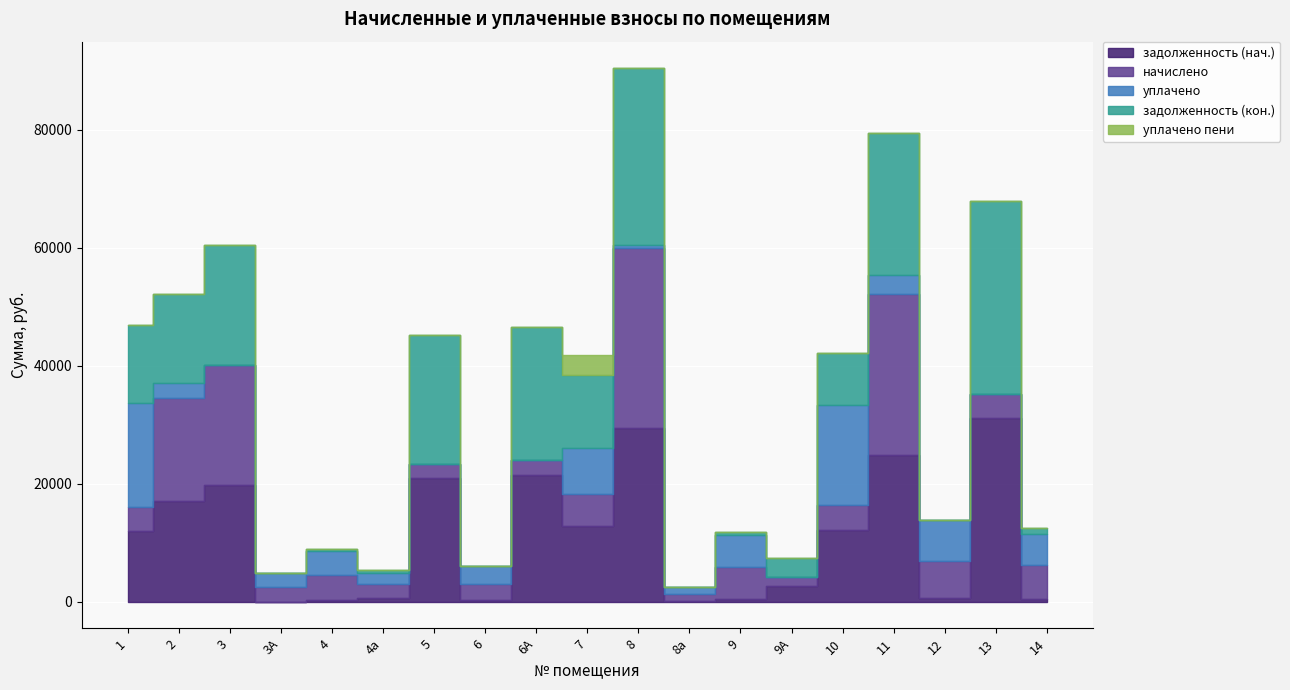

What is the sum of the задолженность (кон.) values at 4 and 4а?

932.2